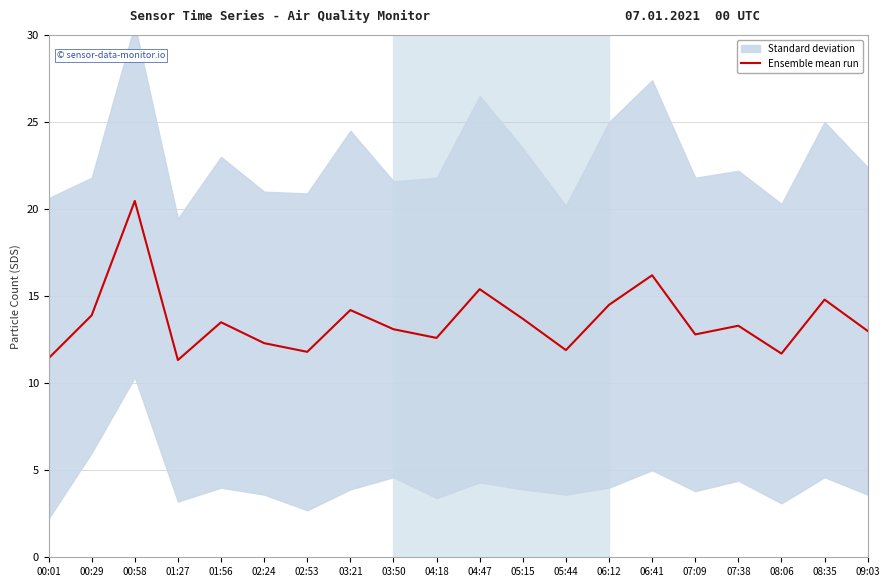

What position from the right is 01:56?

16